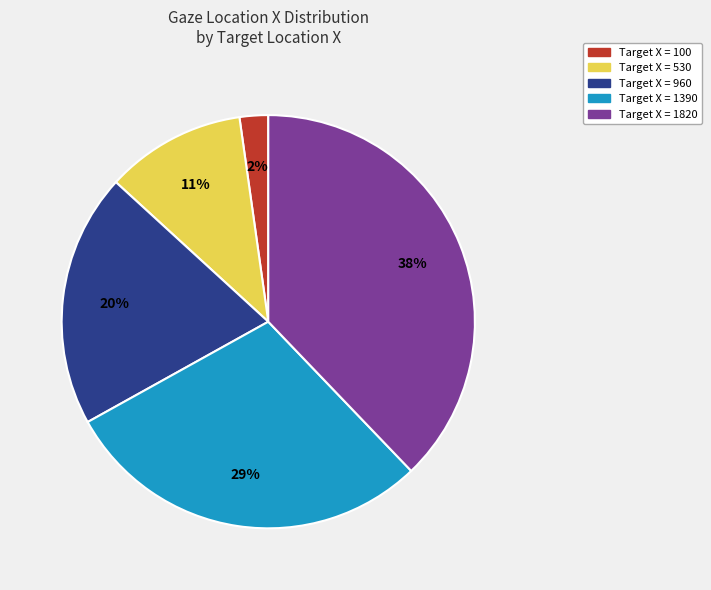

Is there a majority slice in this chart?

No